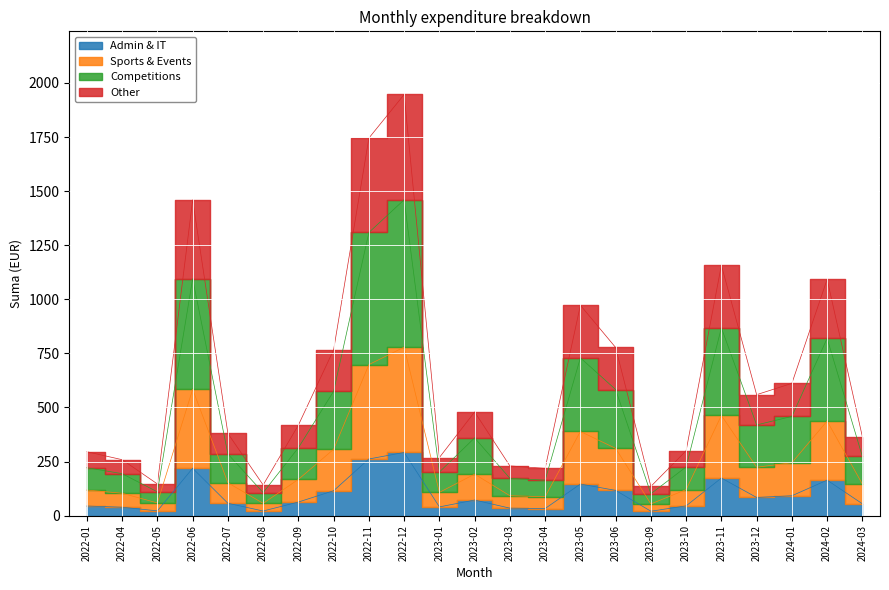

Which label corresponds to the smallest value in the chart?

2023-09